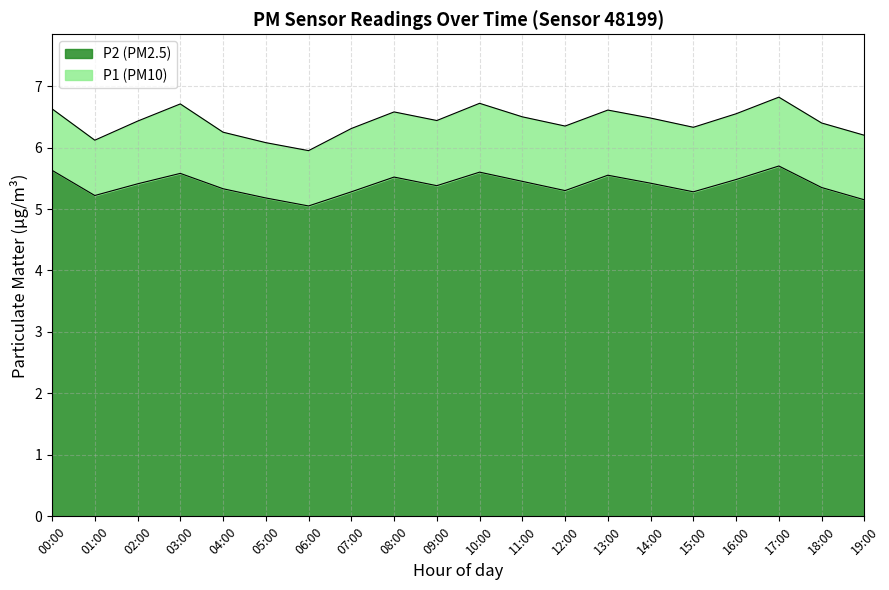

How many interior local valleys does the P2 series have?

5